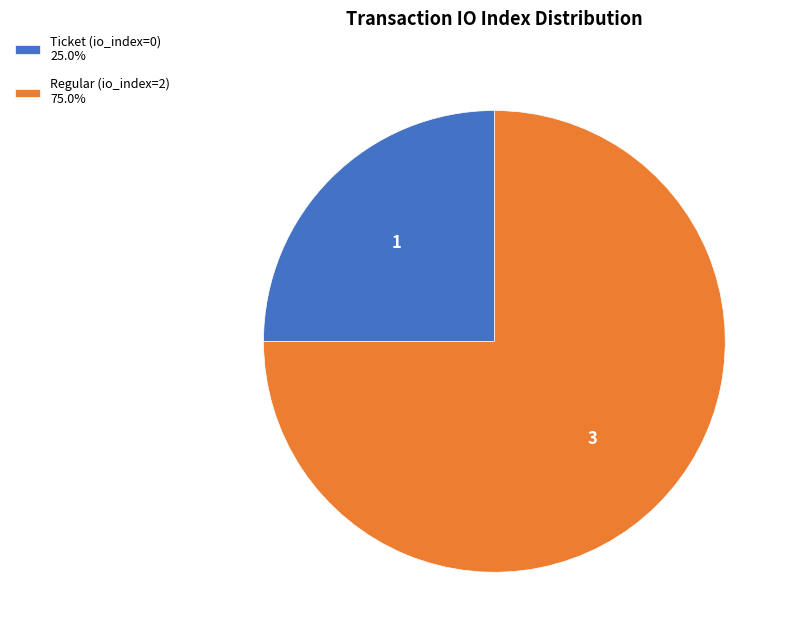

Is it true that Regular (io_index=2) is 89% of the pie?

False